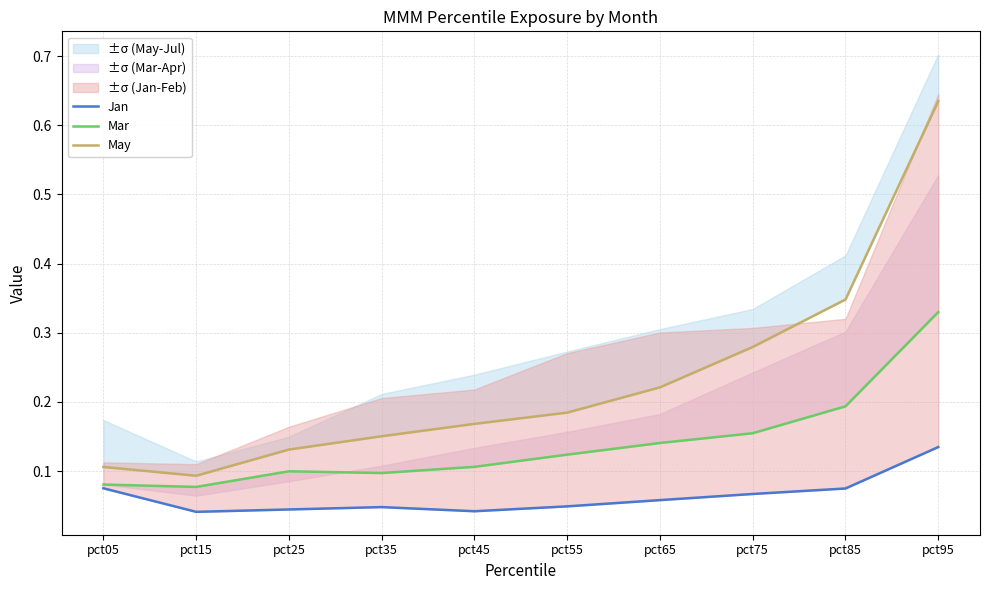

Where is Jan nearest to the value 0?

pct15